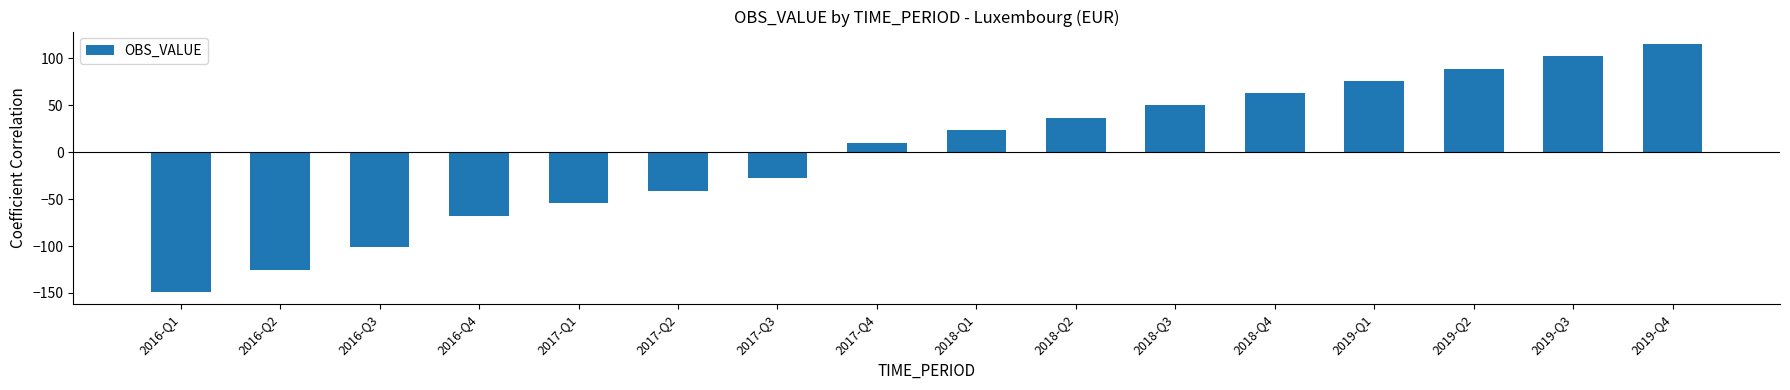

Reading left to right, transcribe all the data shown in this chart.

2016-Q1=-148.7	2016-Q2=-125.0	2016-Q3=-101.3	2016-Q4=-67.7	2017-Q1=-54.1	2017-Q2=-41.0	2017-Q3=-27.9	2017-Q4=10.2	2018-Q1=23.6	2018-Q2=36.7	2018-Q3=49.8	2018-Q4=62.9	2019-Q1=76.0	2019-Q2=89.1	2019-Q3=102.2	2019-Q4=115.3